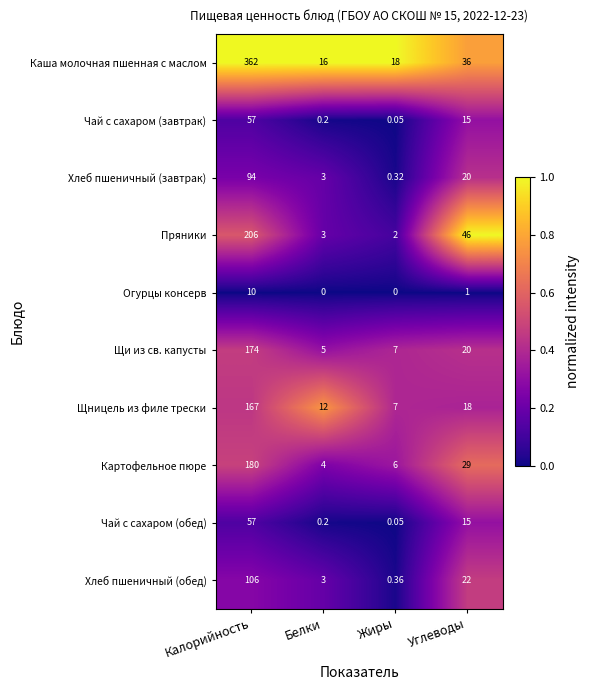

What is the total value across all series at Жиры?

40.8